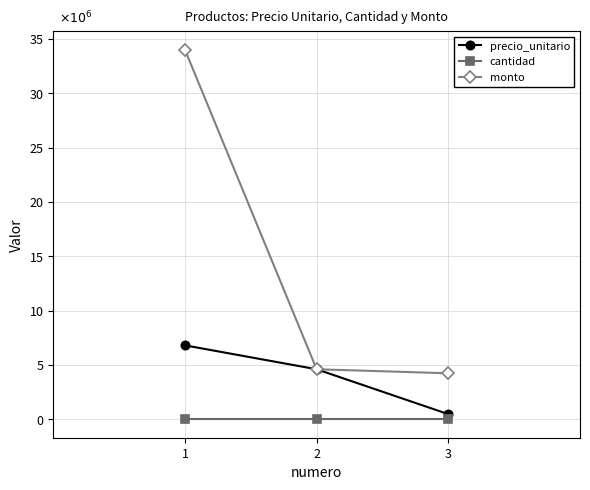

Which series has the largest range (max minus min)?

monto